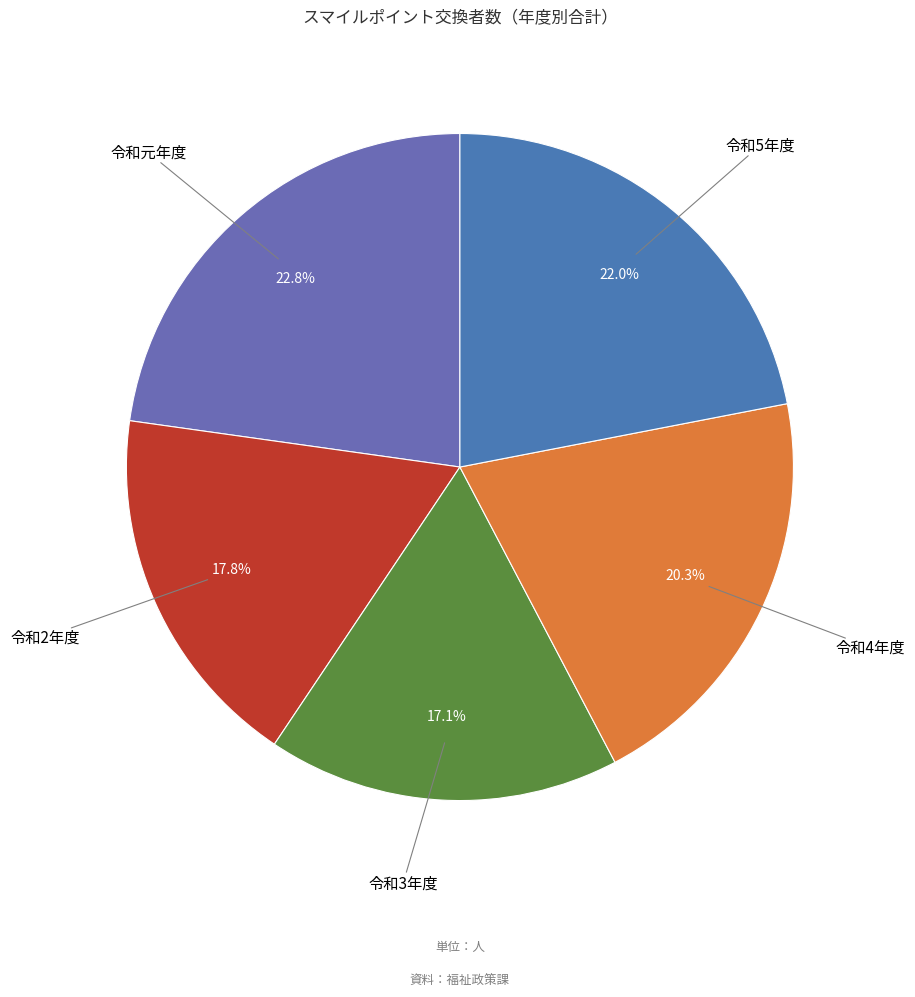

How many segments does this pie chart have?

5